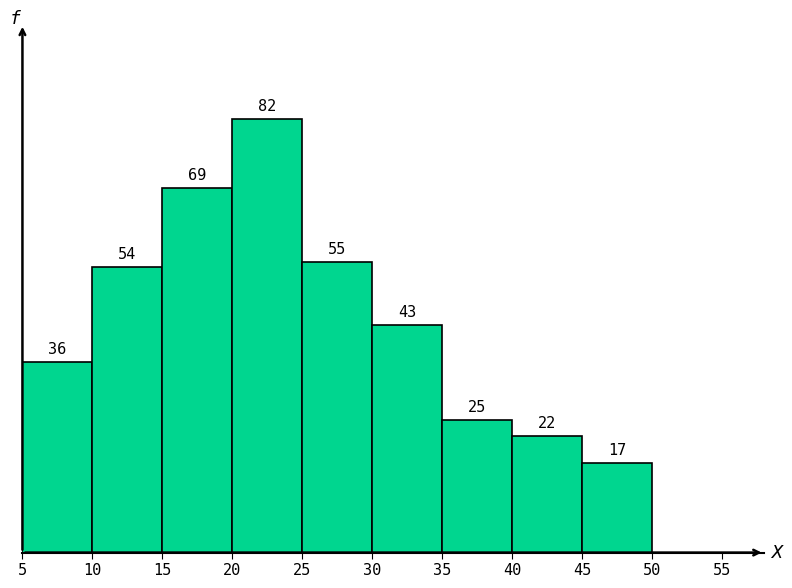

What is the height of the bar covering 45 to 50 on the x-axis?

17